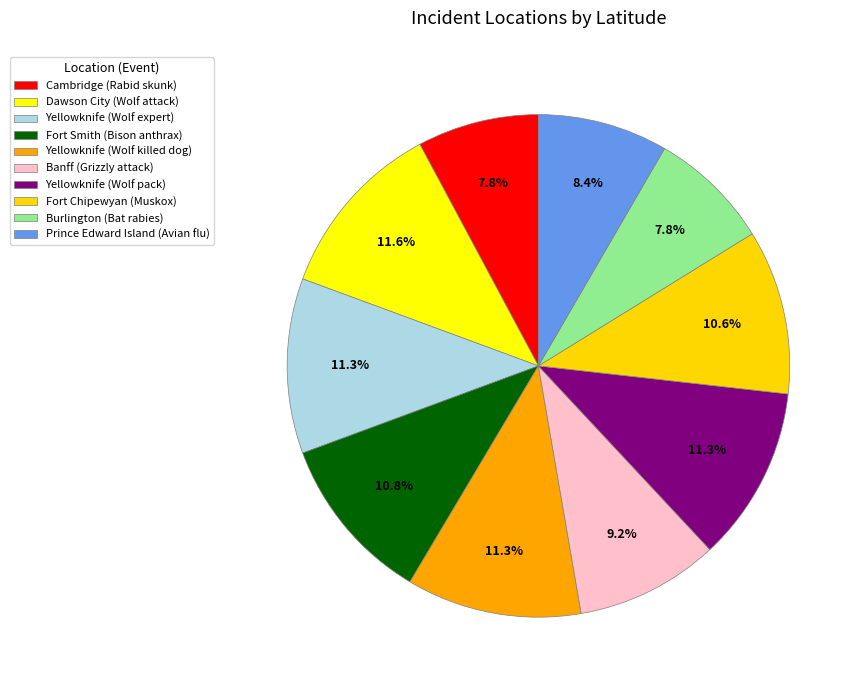

To the nearest percent, what percentage of the pie is Yellowknife (Wolf killed dog)?

11%